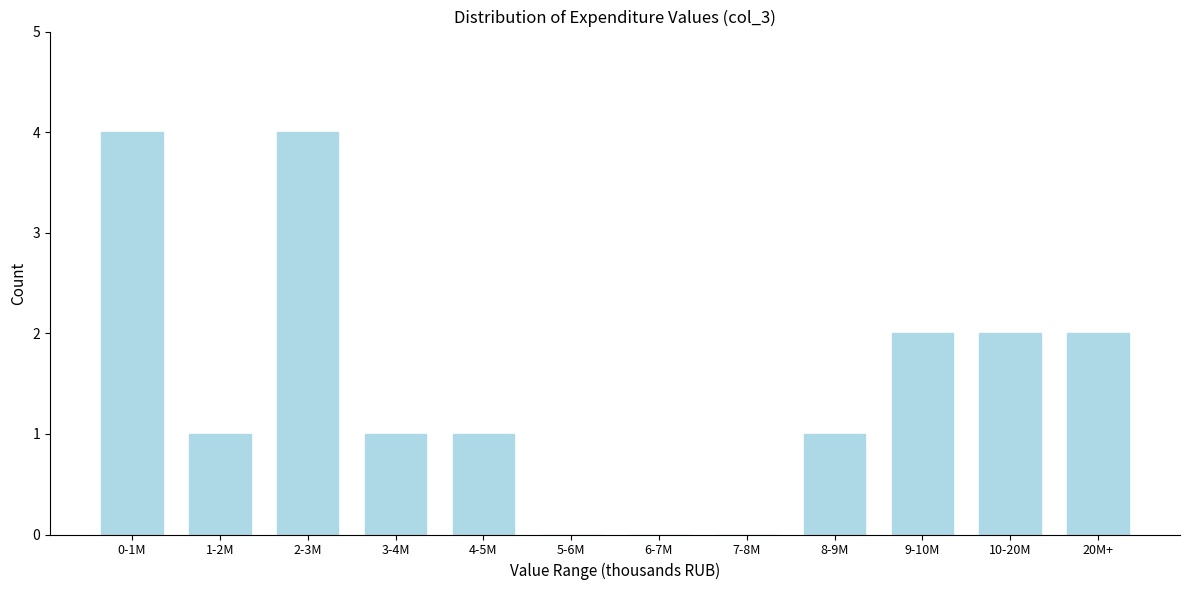

Reading left to right, list all the values displayed in this chart.

0-1M=4	1-2M=1	2-3M=4	3-4M=1	4-5M=1	5-6M=0	6-7M=0	7-8M=0	8-9M=1	9-10M=2	10-20M=2	20M+=2